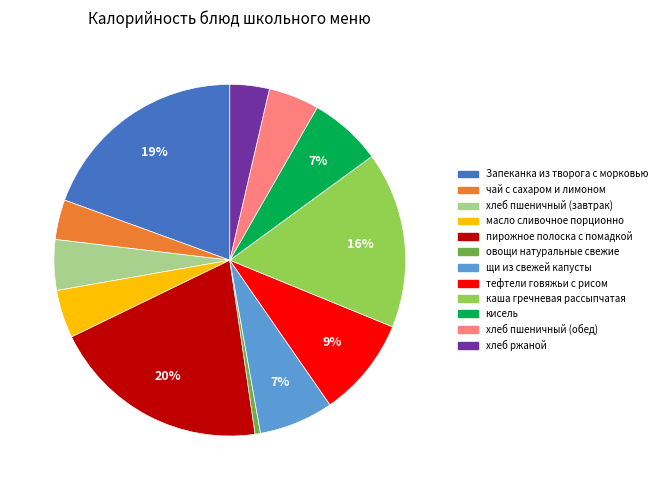

Is there a majority slice in this chart?

No